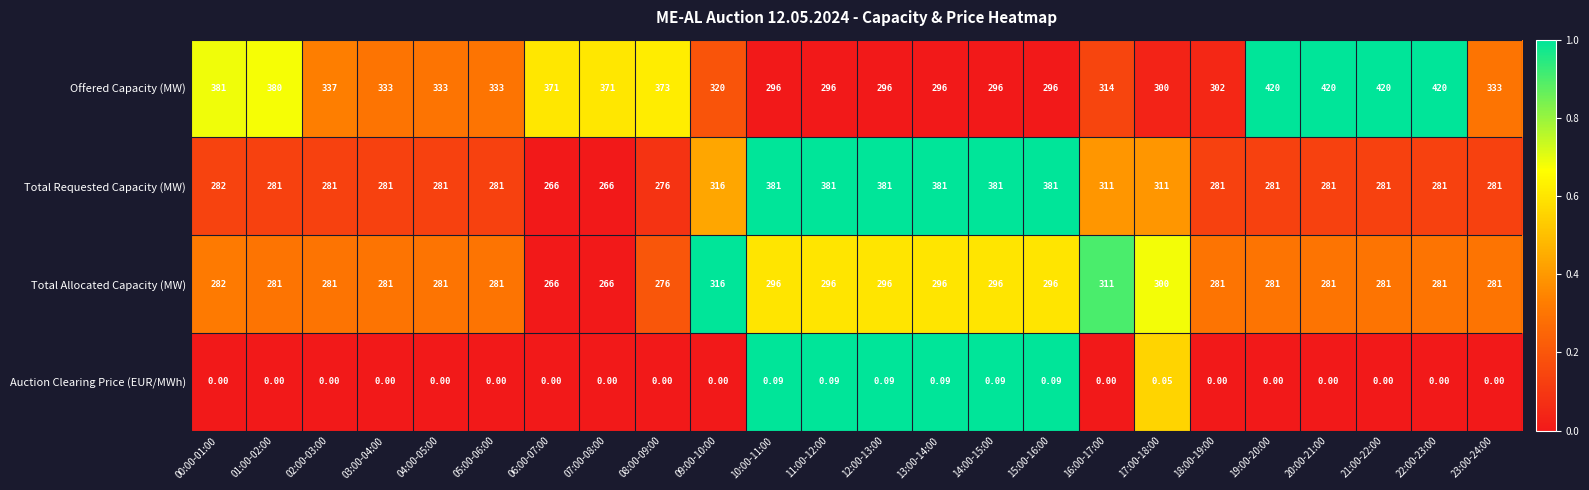

Is the value of Total Requested Capacity (MW) at 07:00-08:00 greater than the value of Total Allocated Capacity (MW) at 04:00-05:00?

No